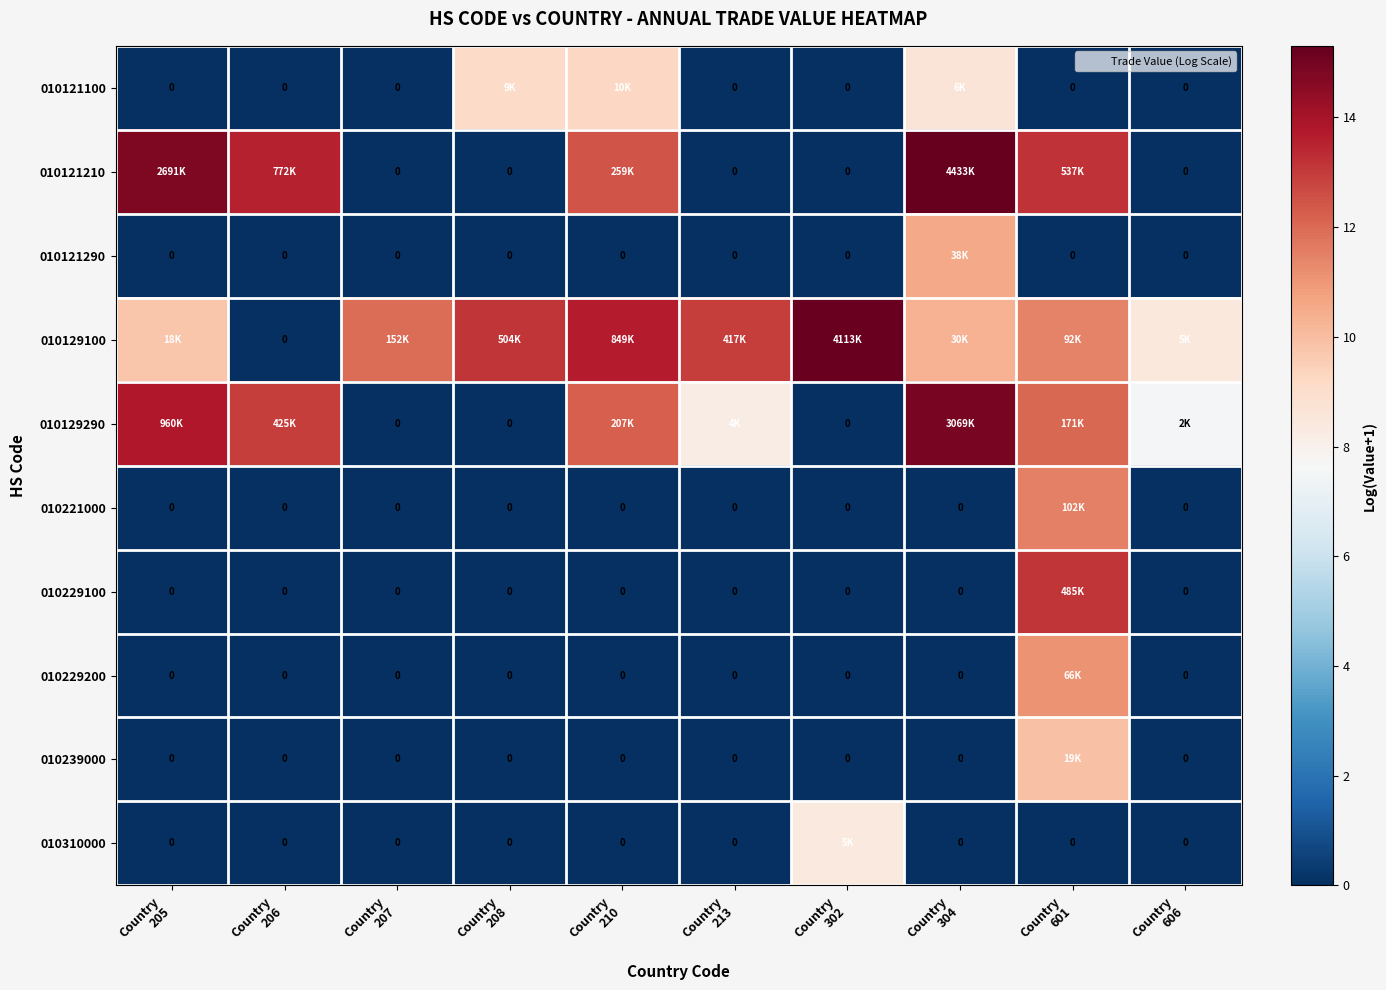

Which label corresponds to the largest value in the chart?

Country
304